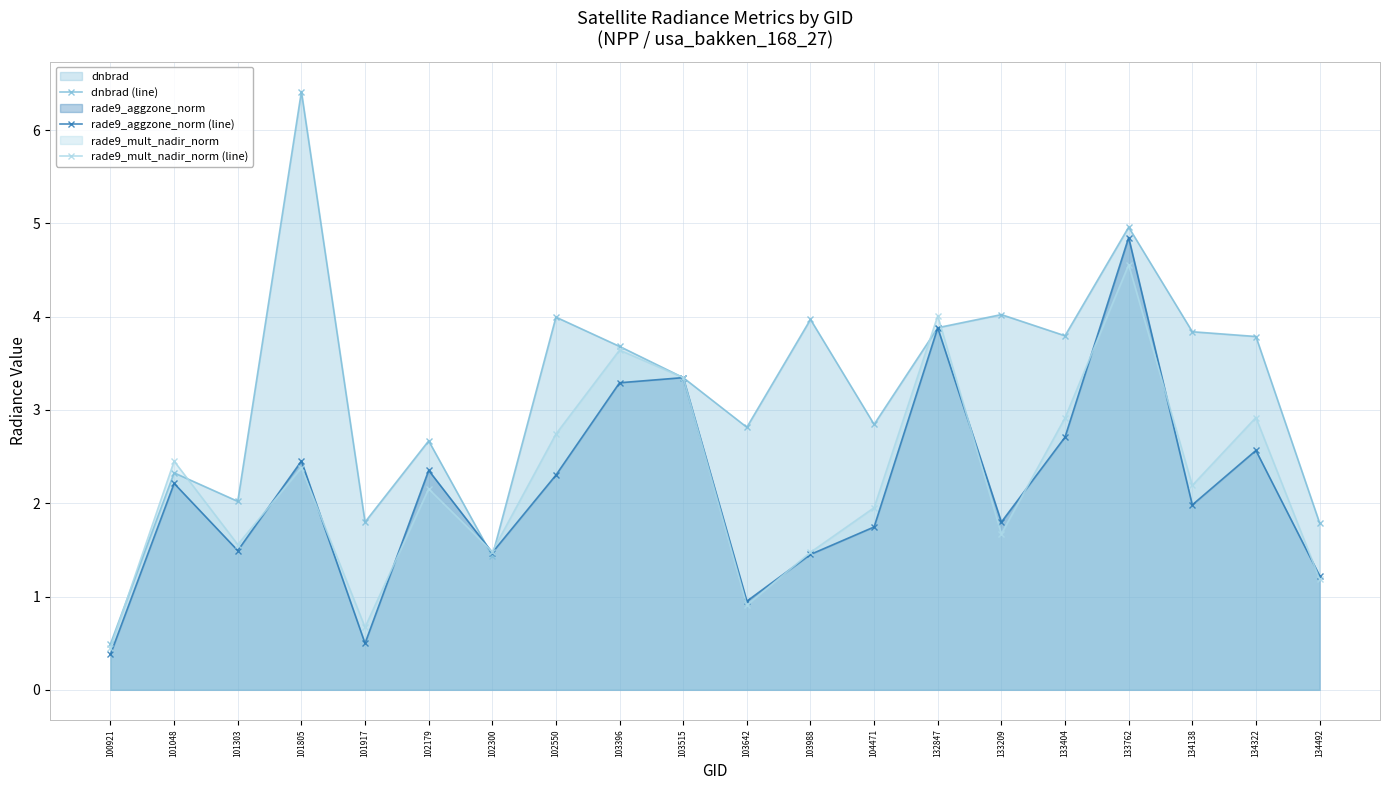

What is the value of the rade9_mult_nadir_norm (line) point at the 18th from the left?

2.2